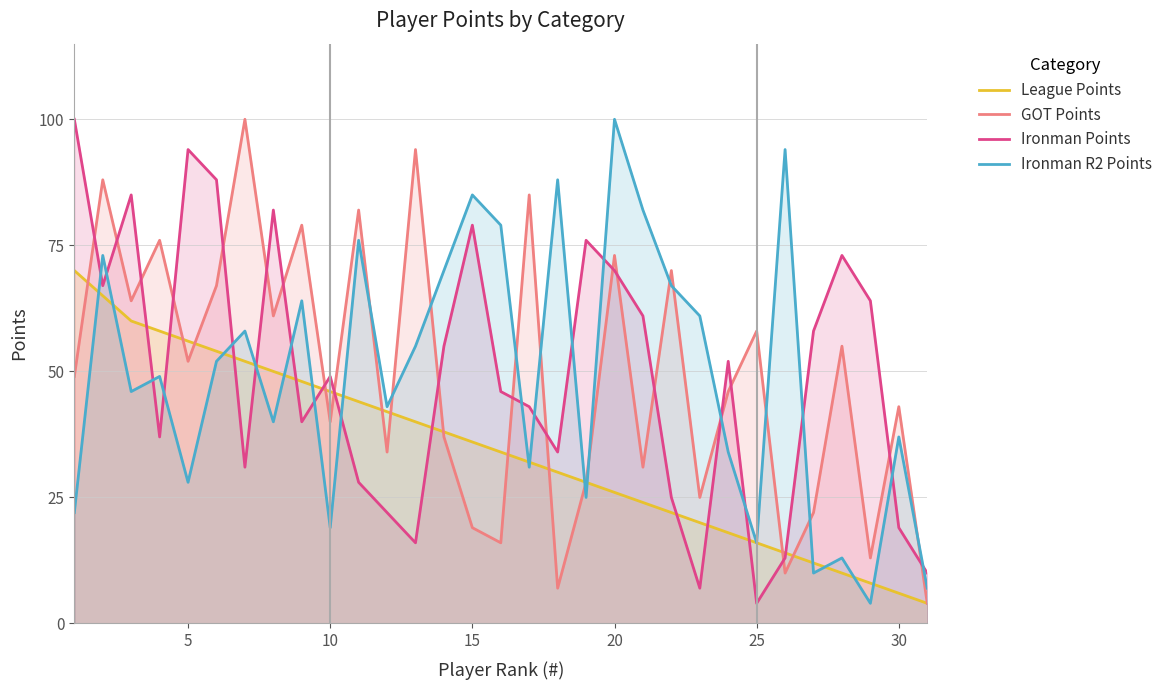

At how many categories does at least one series exceed 79?

15